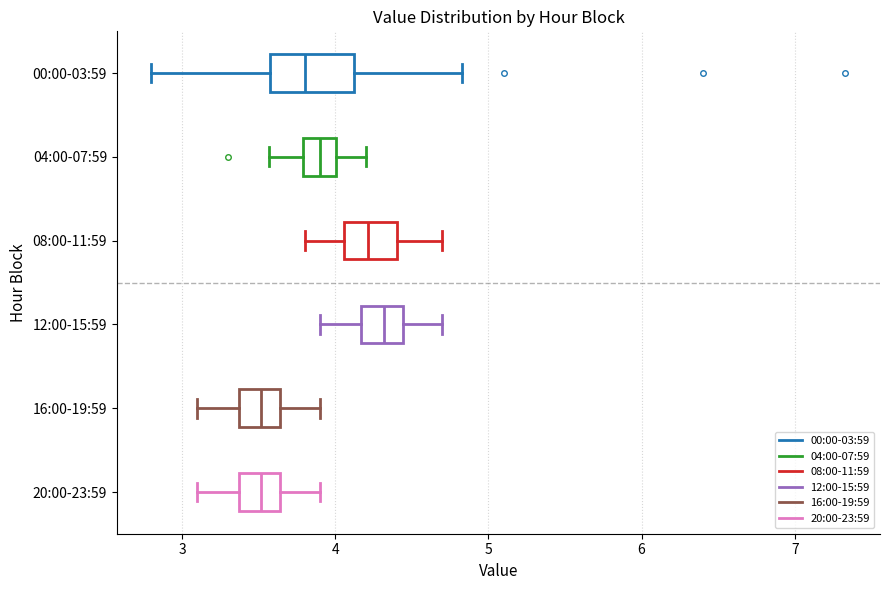

Reading bottom to top, read every box against the x-axis: the position of its median line, the range the box covers, and the ends of its whiskers. The values are not printed on the chart, so give them approximately, as read against the axis.

20:00-23:59: median 3.5, box 3.4 to 3.6, whiskers 3.1 to 3.9
16:00-19:59: median 3.5, box 3.4 to 3.6, whiskers 3.1 to 3.9
12:00-15:59: median 4.3, box 4.2 to 4.4, whiskers 3.9 to 4.7
08:00-11:59: median 4.2, box 4.1 to 4.4, whiskers 3.8 to 4.7
04:00-07:59: median 3.9, box 3.8 to 4.0, whiskers 3.6 to 4.2
00:00-03:59: median 3.8, box 3.6 to 4.1, whiskers 2.8 to 4.8